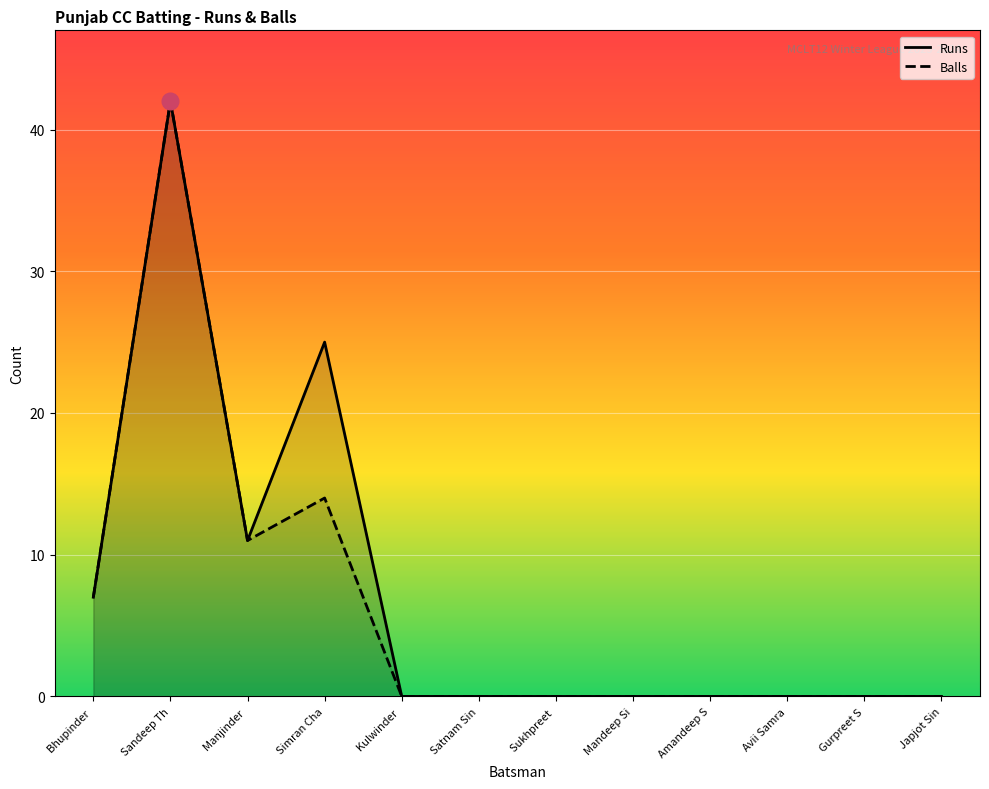

True or false: Runs has more than 2 interior local peaks.

False